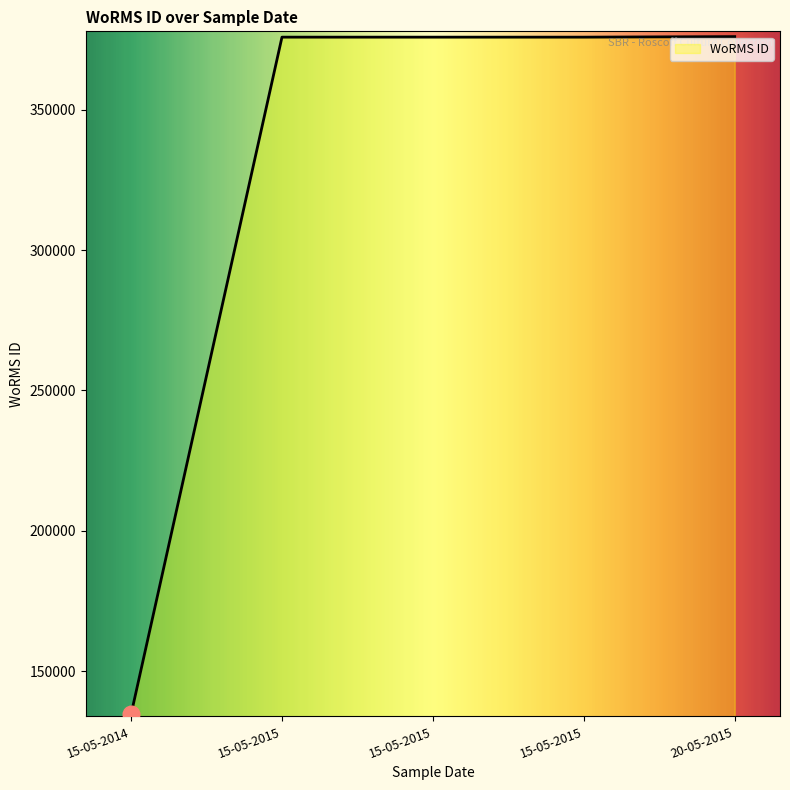

The value at 15-05-2015 is 375880. True or false?

True